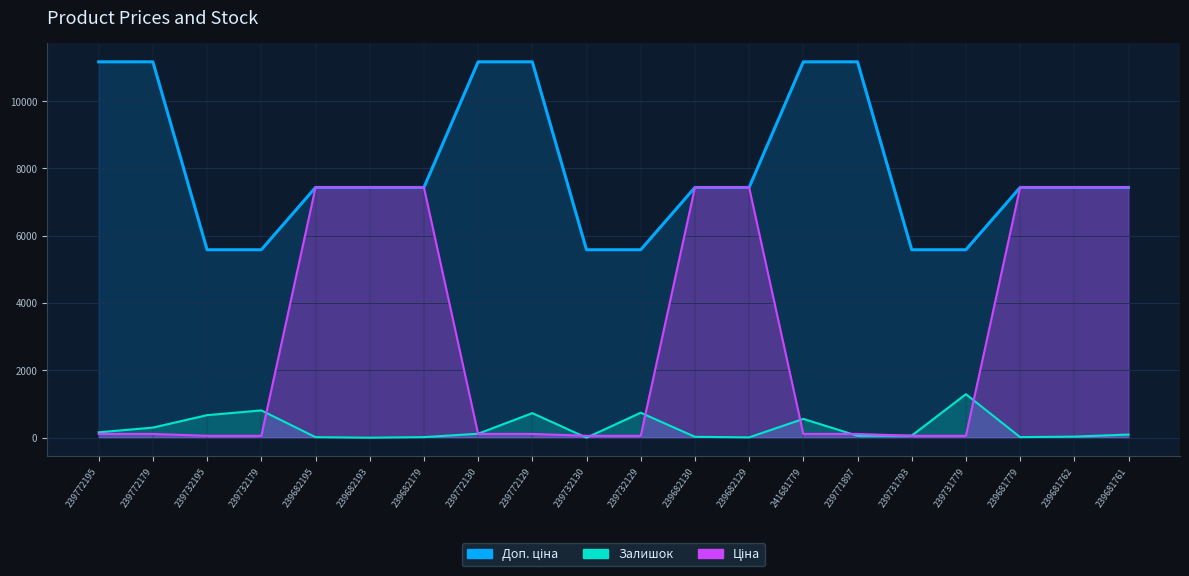

At which category does the chart reach its minimum across all series?

239682193